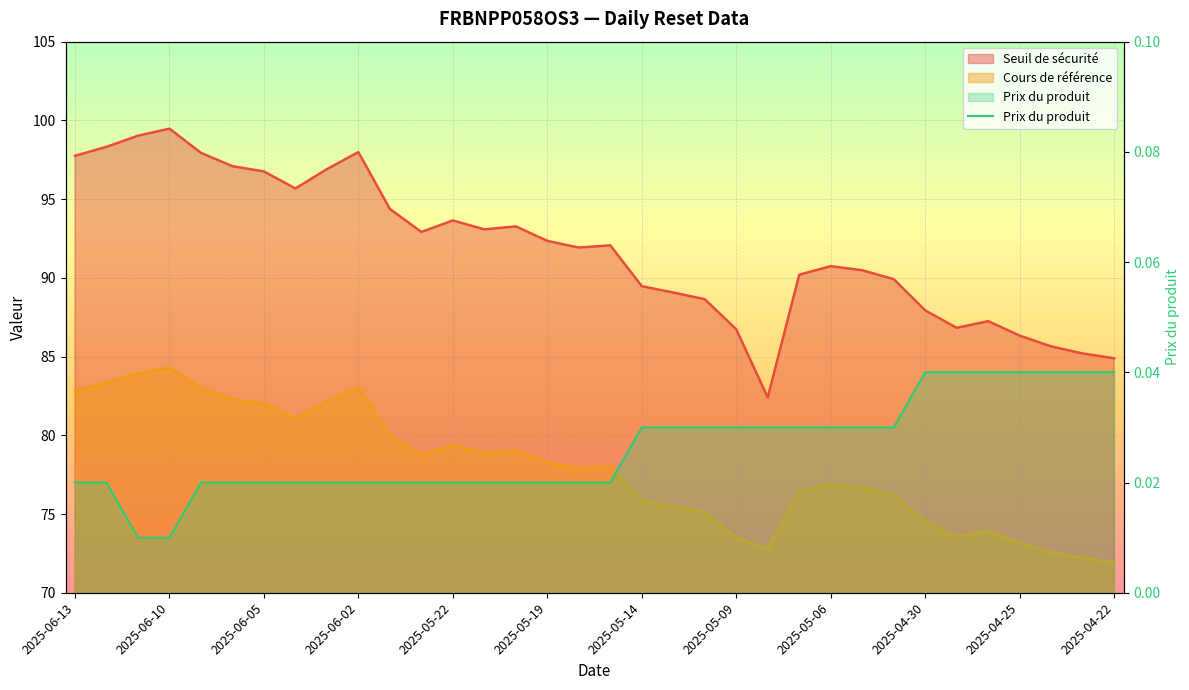

Count the values in the range 0 to 1.

34